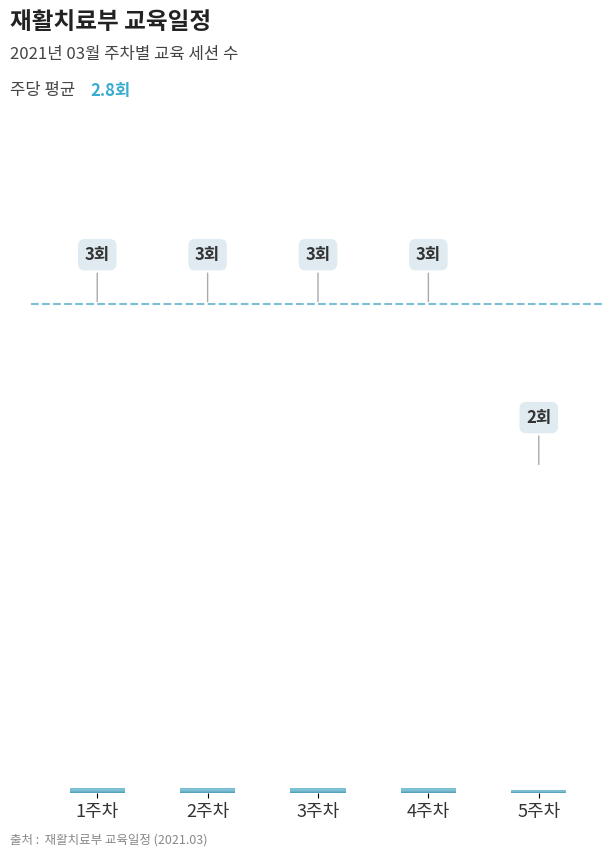

What is the difference between the maximum and minimum values?

1